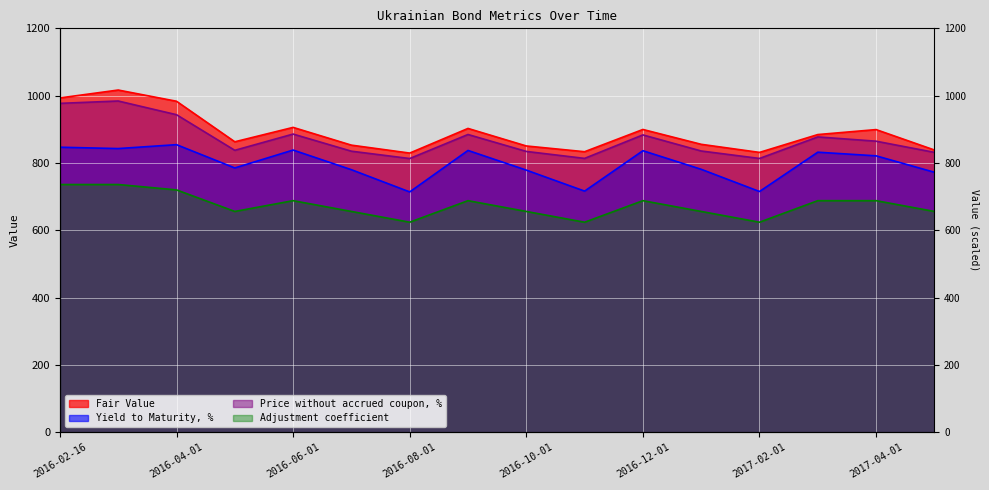

The value of Price without accrued coupon, % at 2016-06-01 is 885.9. True or false?

True